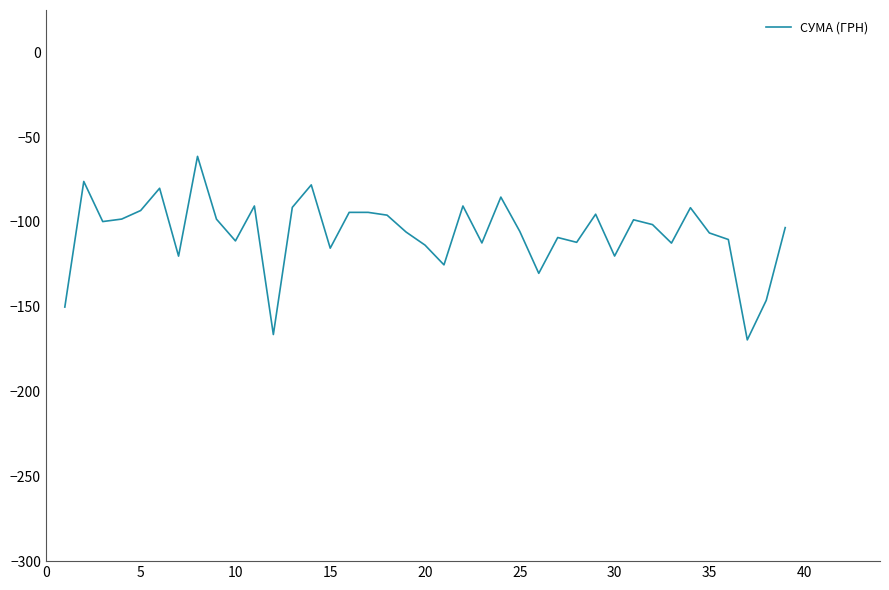

What is the sum of all values?

-4161.0